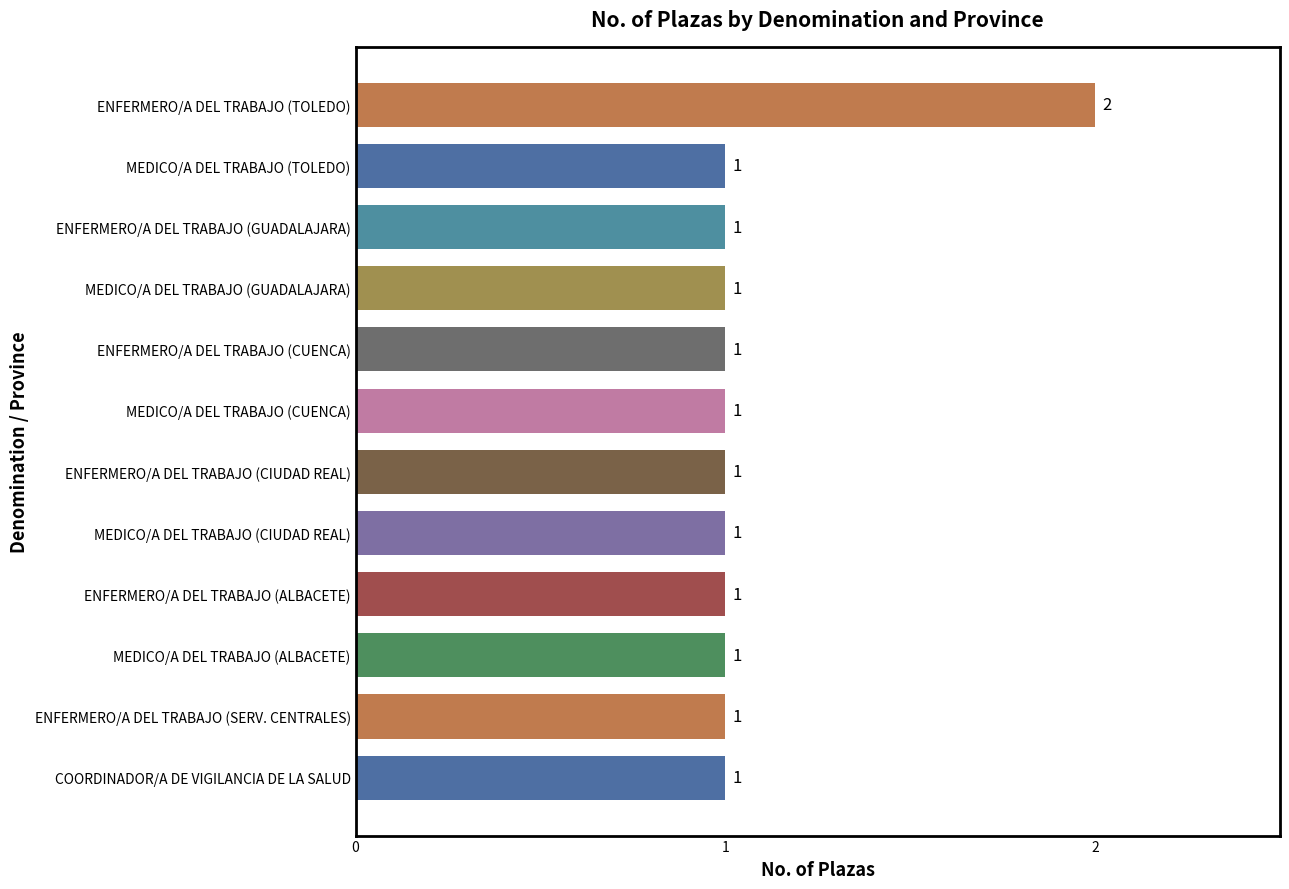

Count the values in the range 1 to 2.

12